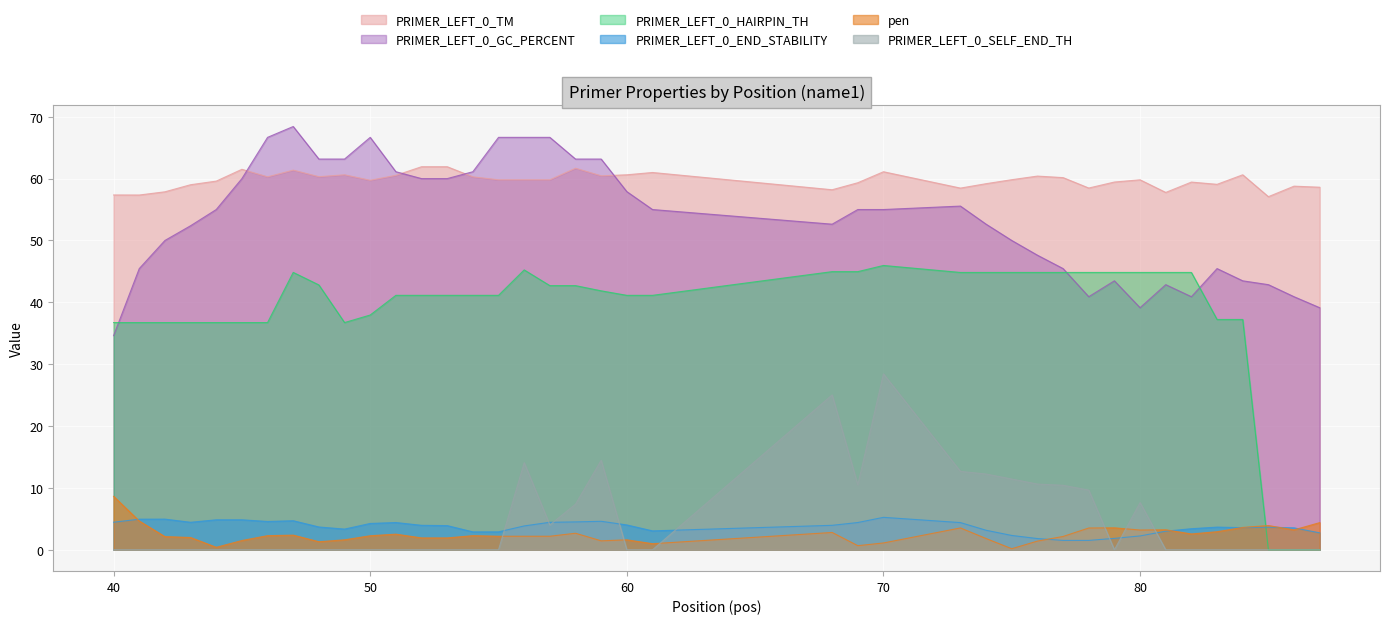

Which has a higher value, 41 or 53?

41